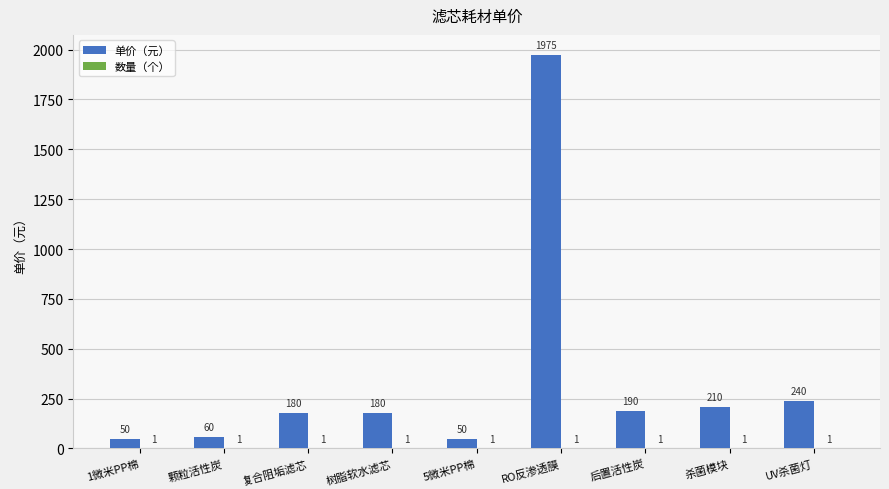

How many groups of bars are there?

9